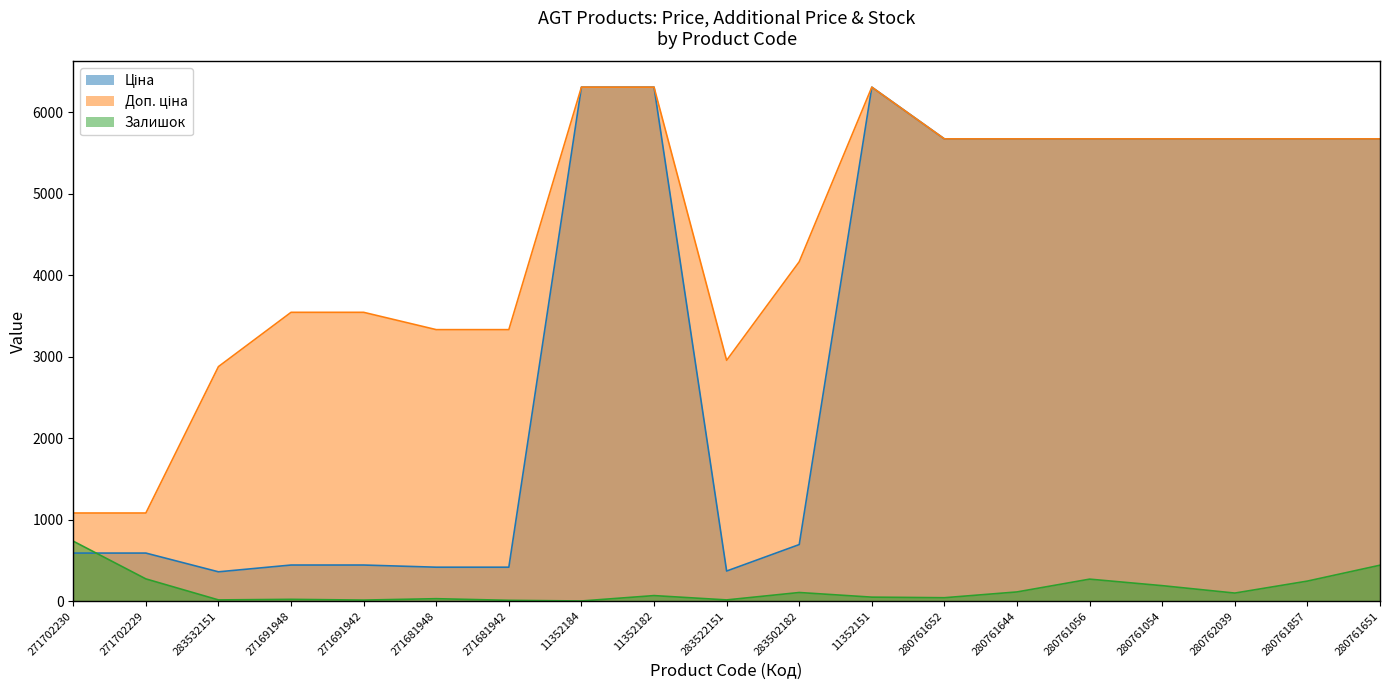

What is the label of the 7th point from the left?

271681942